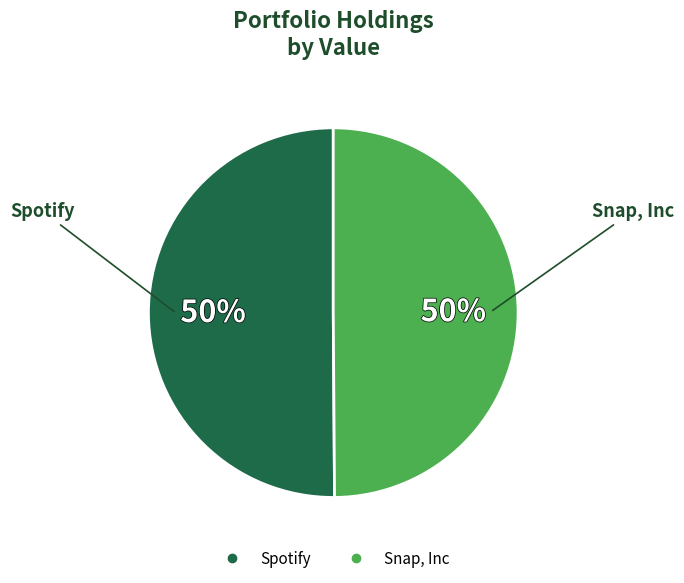

Do Spotify and Snap, Inc together represent more than half of the pie?

Yes